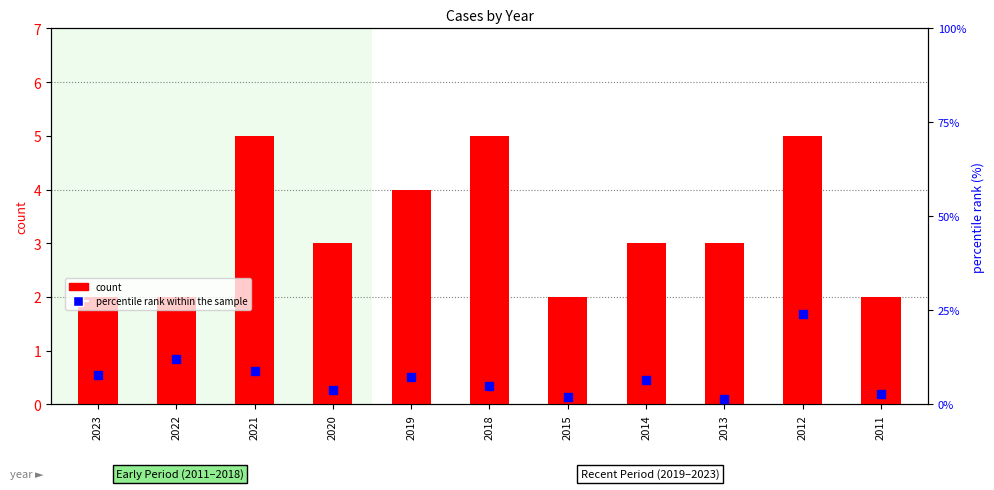

Which series has the widest spread of Y values?

percentile rank within the sample